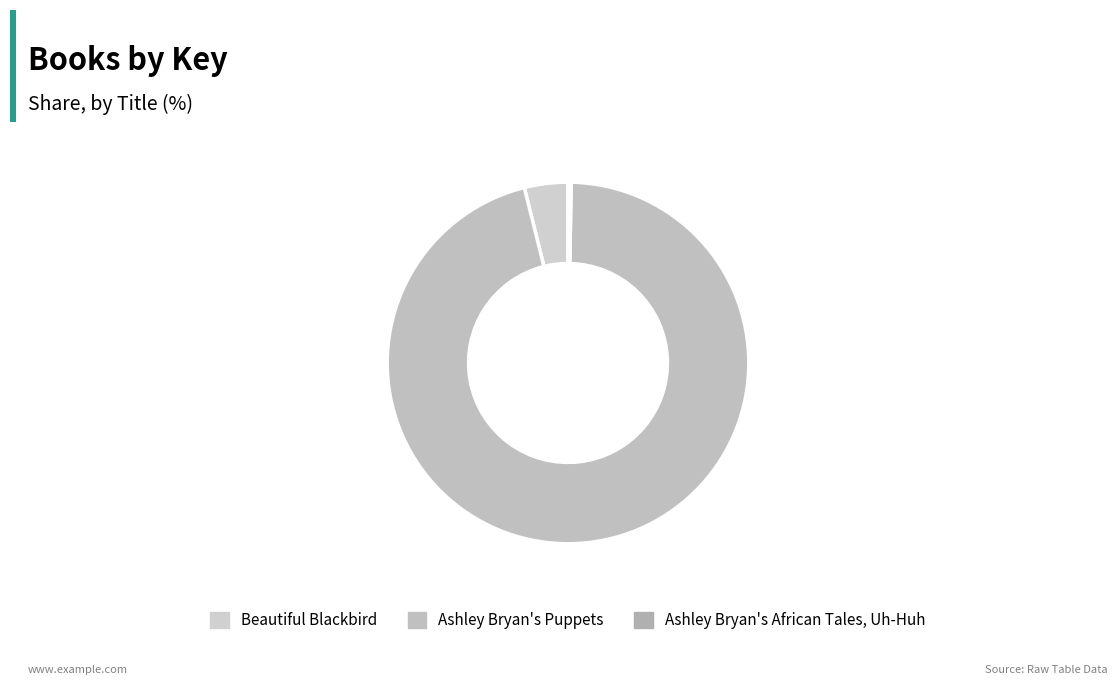

How many slices are in this pie chart?

3